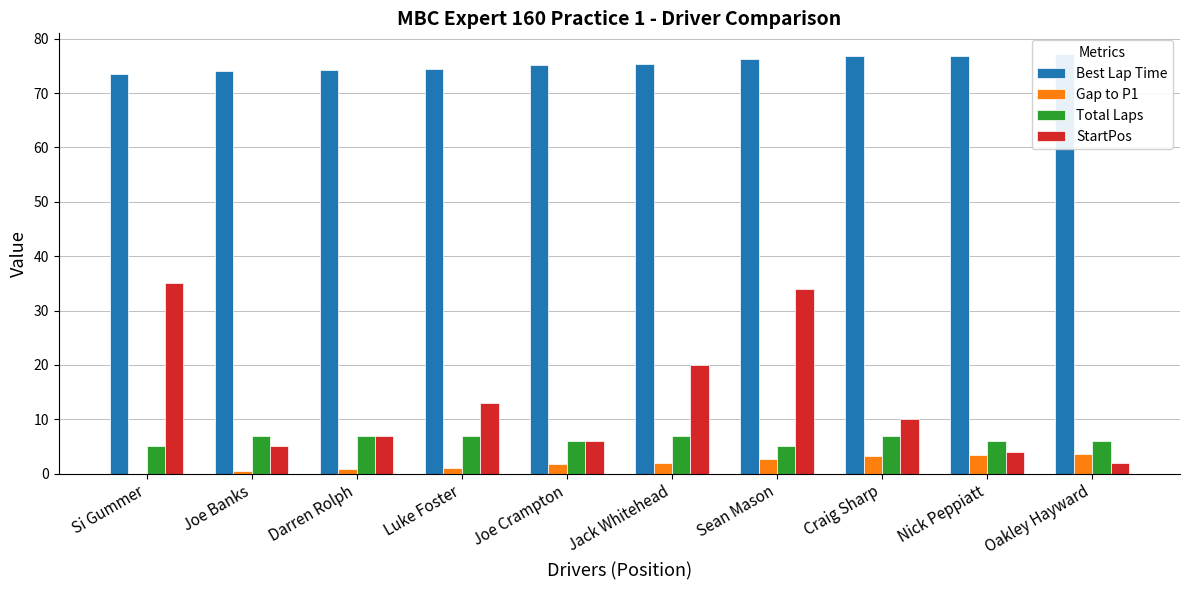

How many data points in StartPos are less than 10?

5